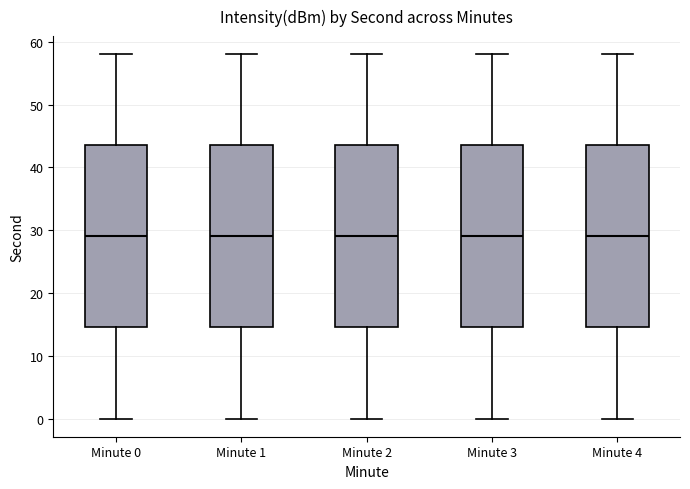

Reading left to right, transcribe this box plot: for each box, give where its median line is, the range the box spans, and where its two whiskers end, as read against the y-axis. The values are not printed on the chart, so give them approximately, as read against the axis.

Minute 0: median 29, box 15 to 44, whiskers 0 to 58
Minute 1: median 29, box 15 to 44, whiskers 0 to 58
Minute 2: median 29, box 15 to 44, whiskers 0 to 58
Minute 3: median 29, box 15 to 44, whiskers 0 to 58
Minute 4: median 29, box 15 to 44, whiskers 0 to 58